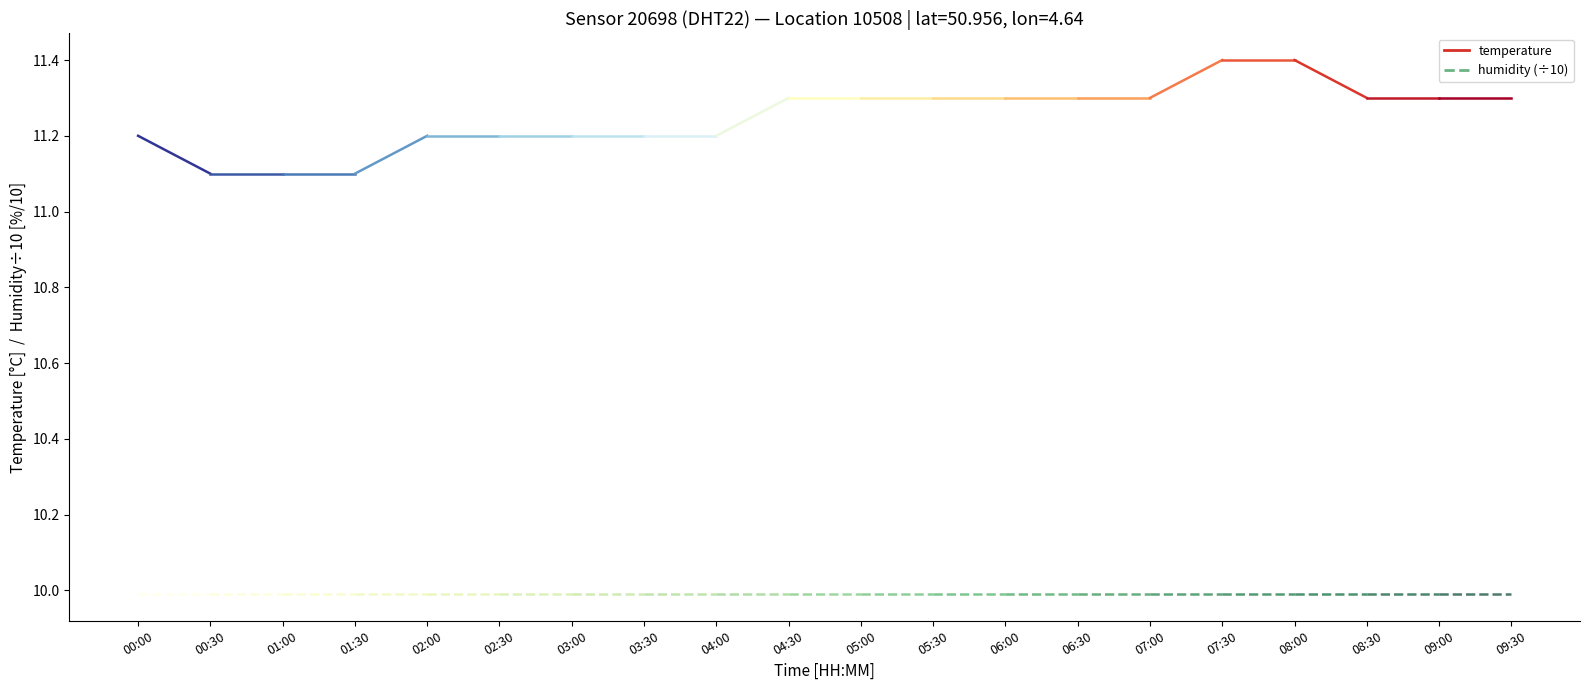

Is it true that temperature equals 11.1 at 00:30?

True